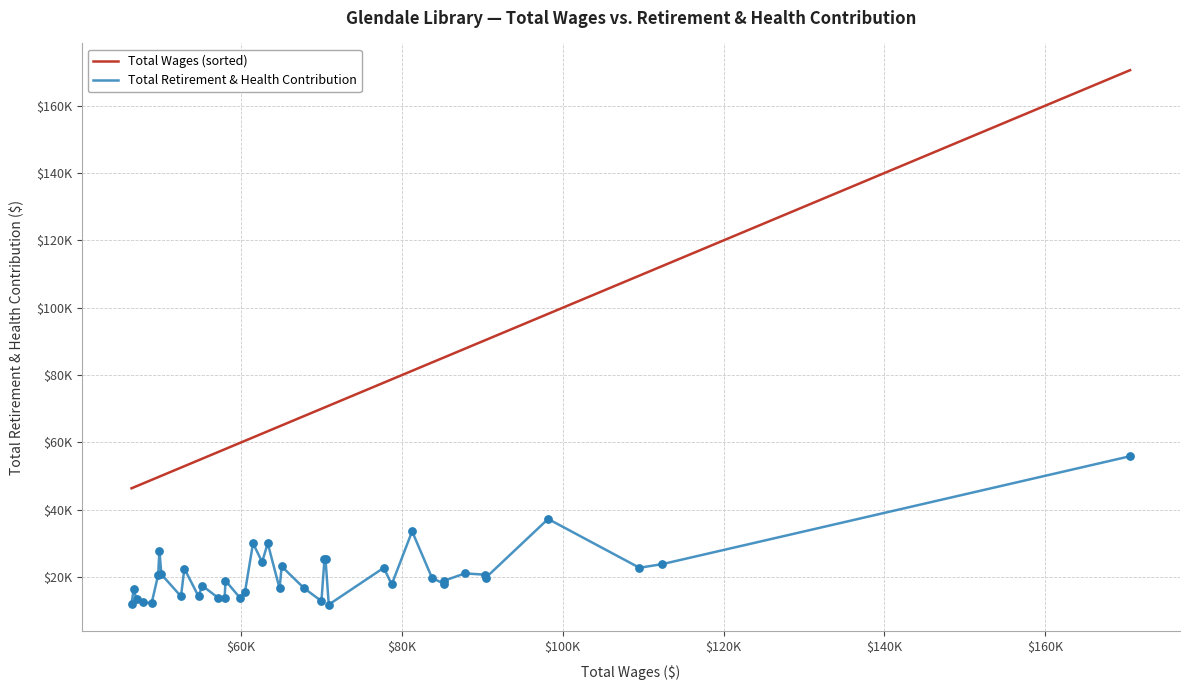

What are all the series names shown in the legend?

Total Wages (sorted), Total Retirement & Health Contribution